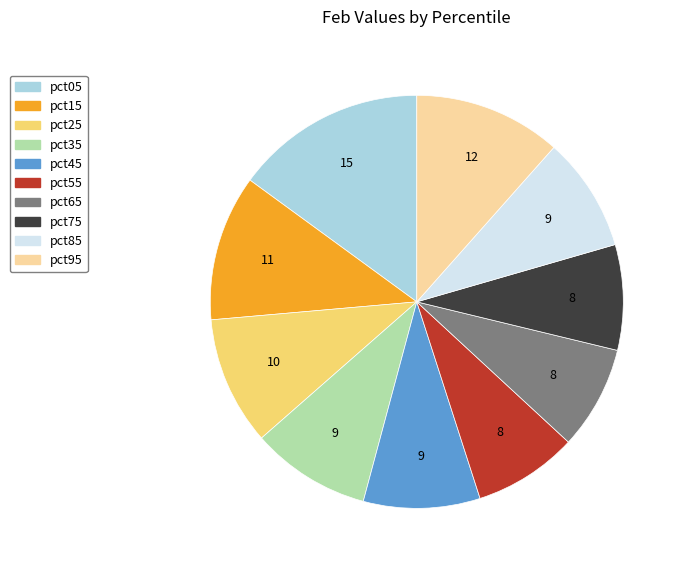

How many slices are in this pie chart?

10